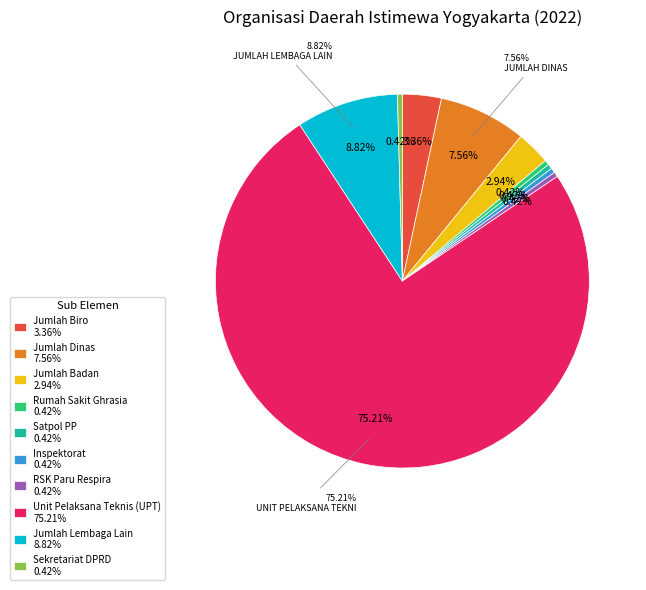

What is the change in value from Jumlah Dinas to Satpol PP?

-17